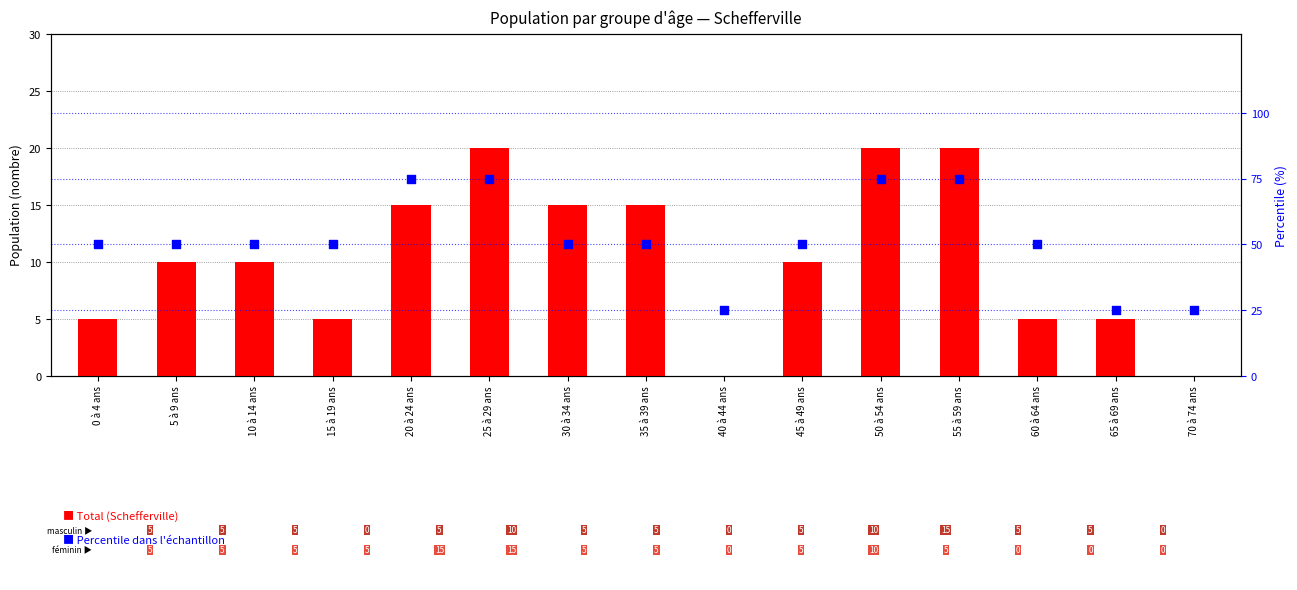

Which series has the largest total across all categories?

Percentile dans l'échantillon